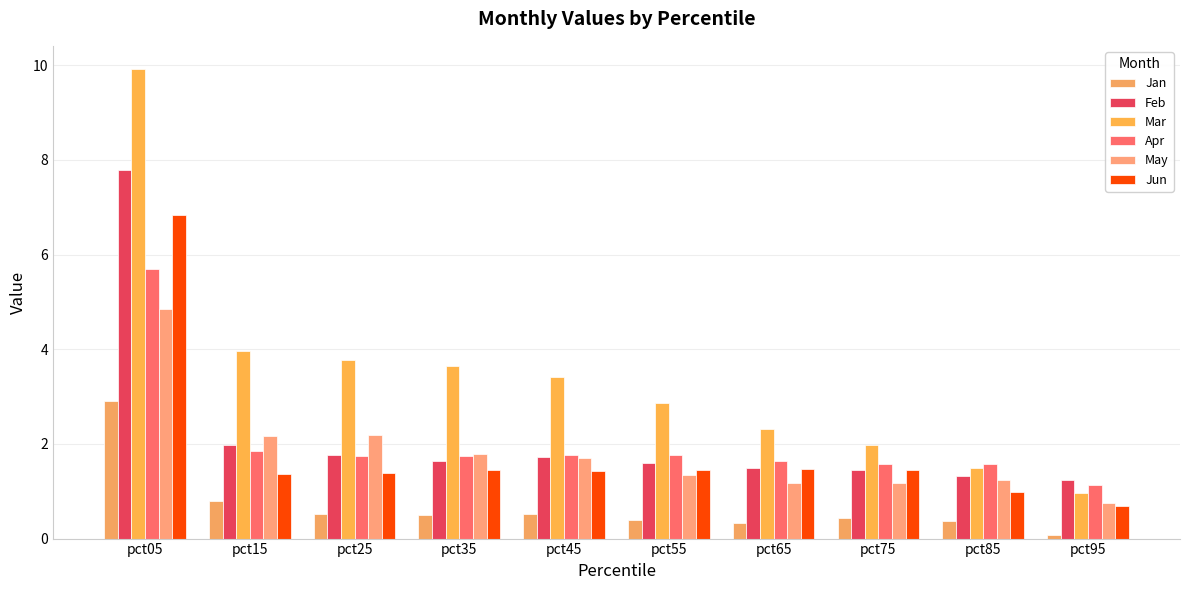

List the series in order of their peak value, highest first.

Mar, Feb, Jun, Apr, May, Jan